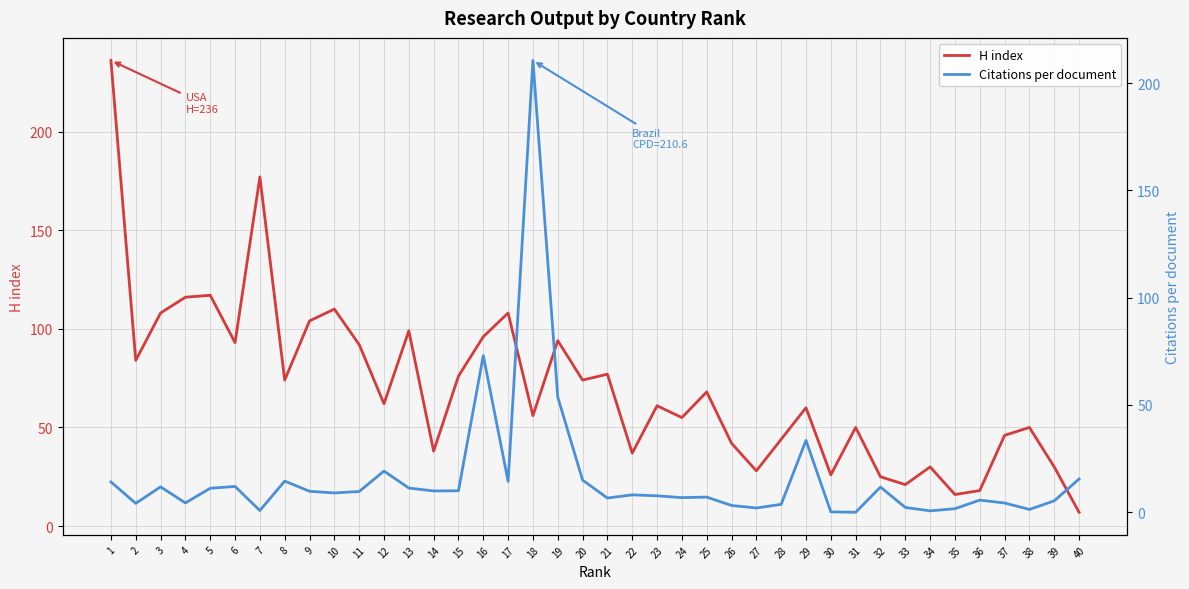

Rank the series by their maximum value, from highest to lowest.

H index, Citations per document